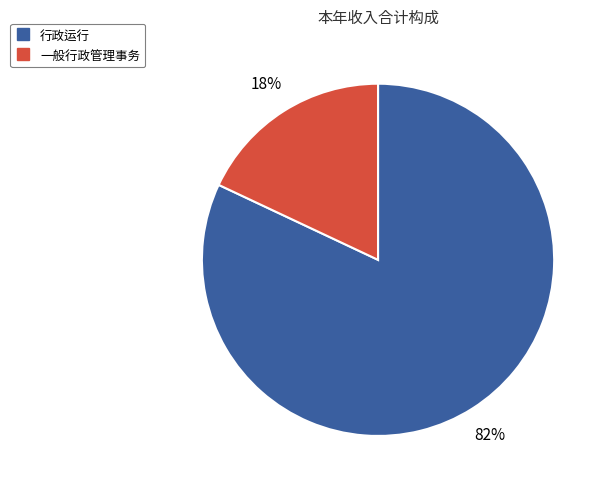

What is the ratio of the value at 一般行政管理事务 to the value at 行政运行?

0.2